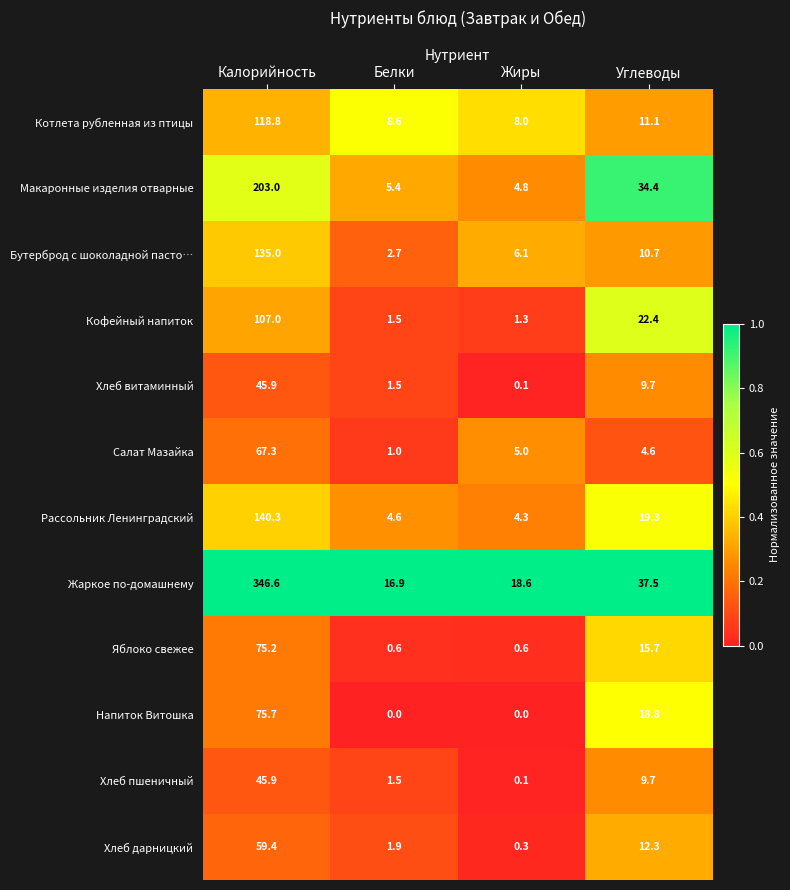

The Жаркое по-домашнему series shows 10.9 at Жиры. True or false?

False